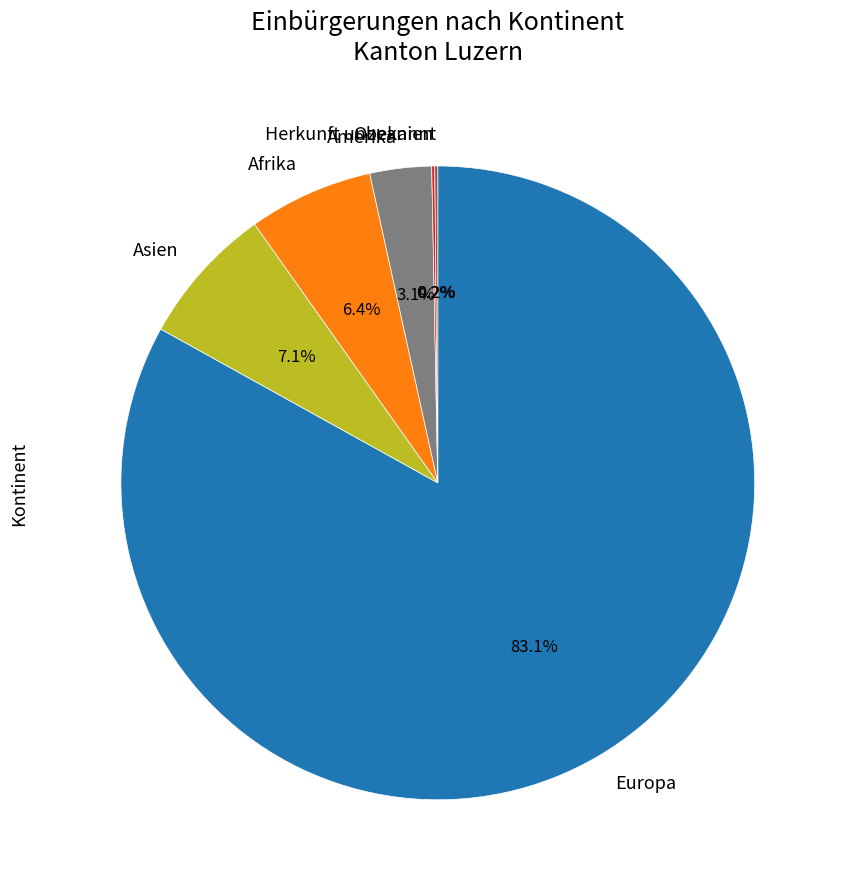

Combined, do Europa and Afrika account for over 50%?

Yes